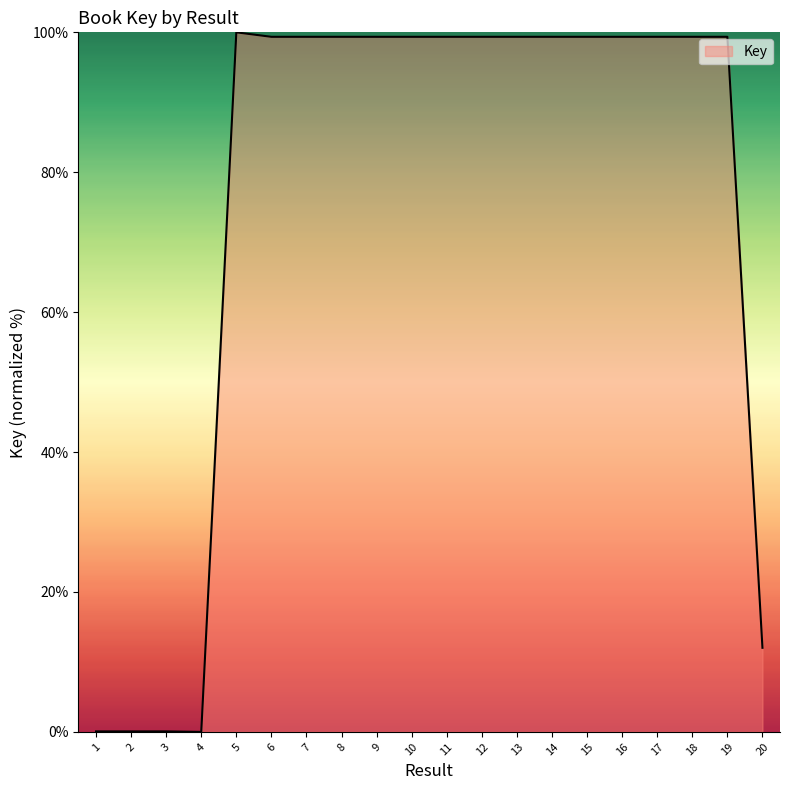

What is the difference between the maximum and minimum values?

100.0